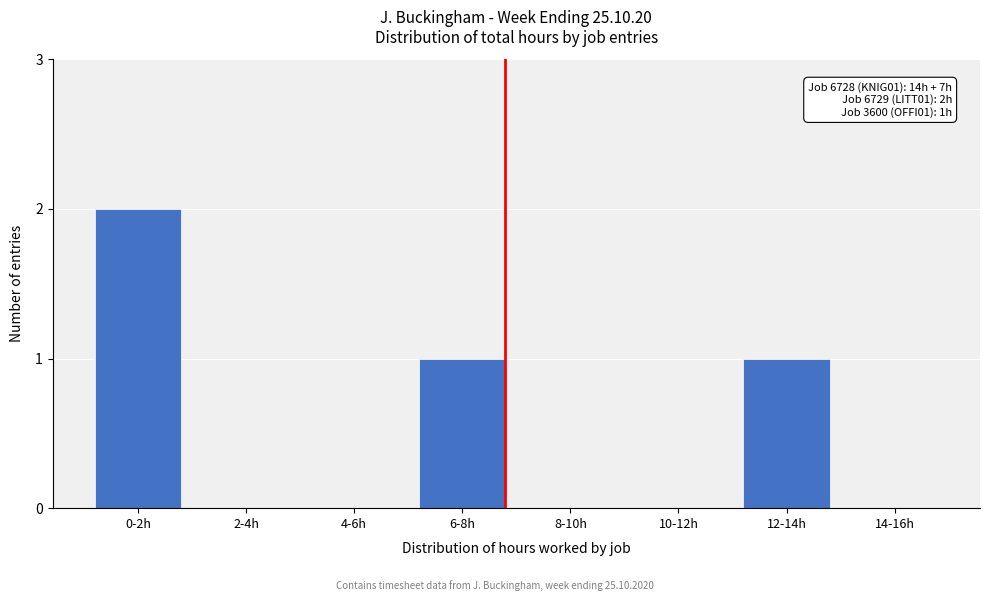

Reading left to right, extract all data points from this chart.

0-2h=2	2-4h=0	4-6h=0	6-8h=1	8-10h=0	10-12h=0	12-14h=1	14-16h=0